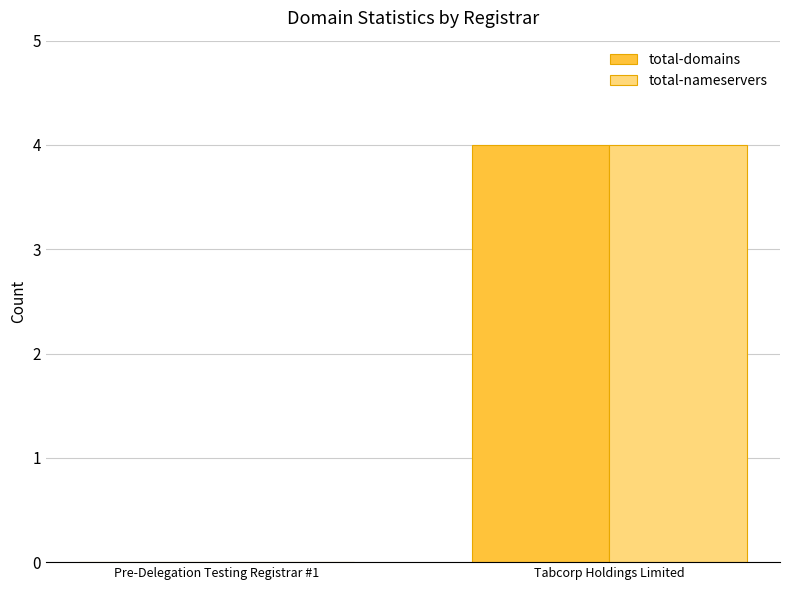

What is the total value across all series at Tabcorp Holdings Limited?

8